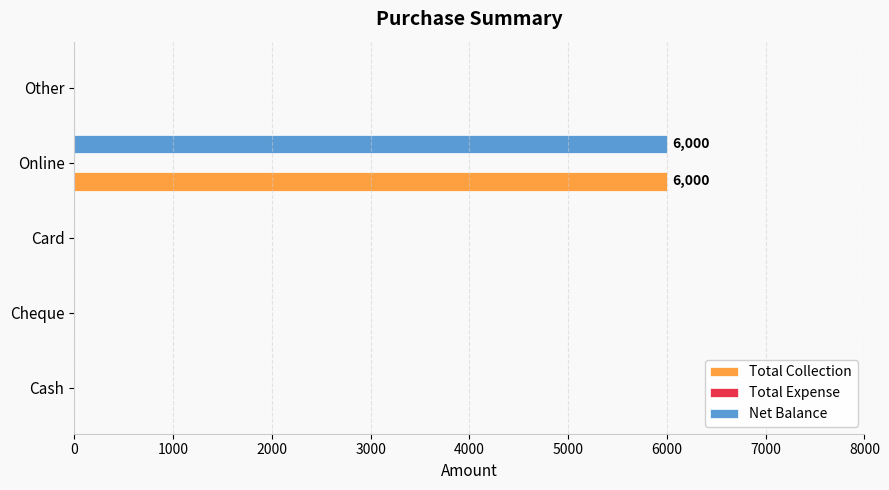

At which label does Total Collection reach its peak?

Online